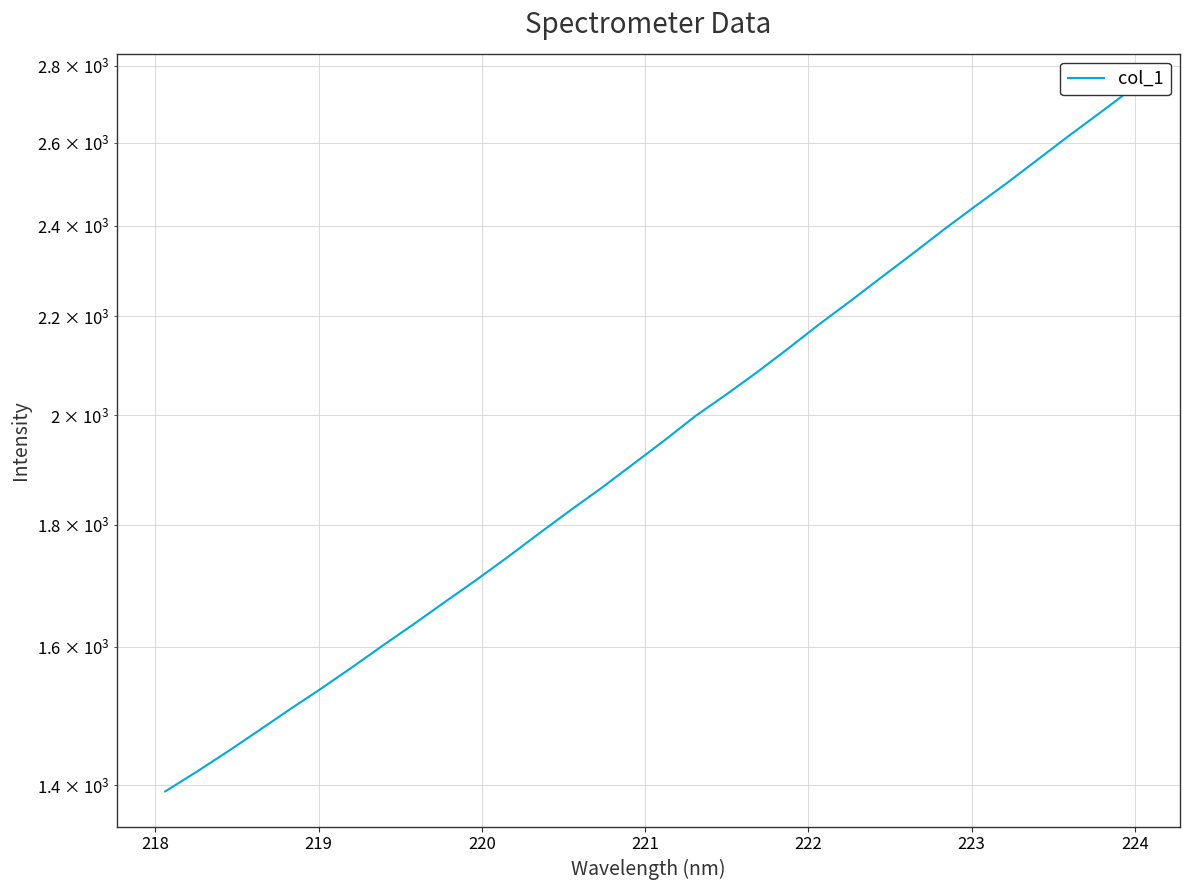

Read the value at 218.

1418.3